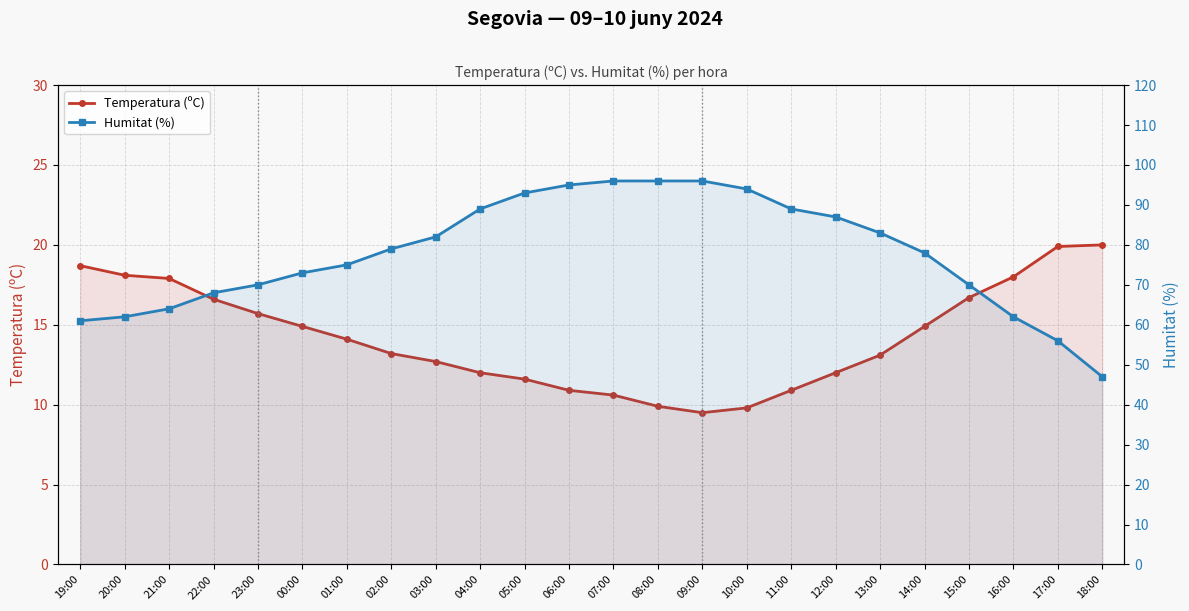

What is the label of the 1st point from the right?

18:00